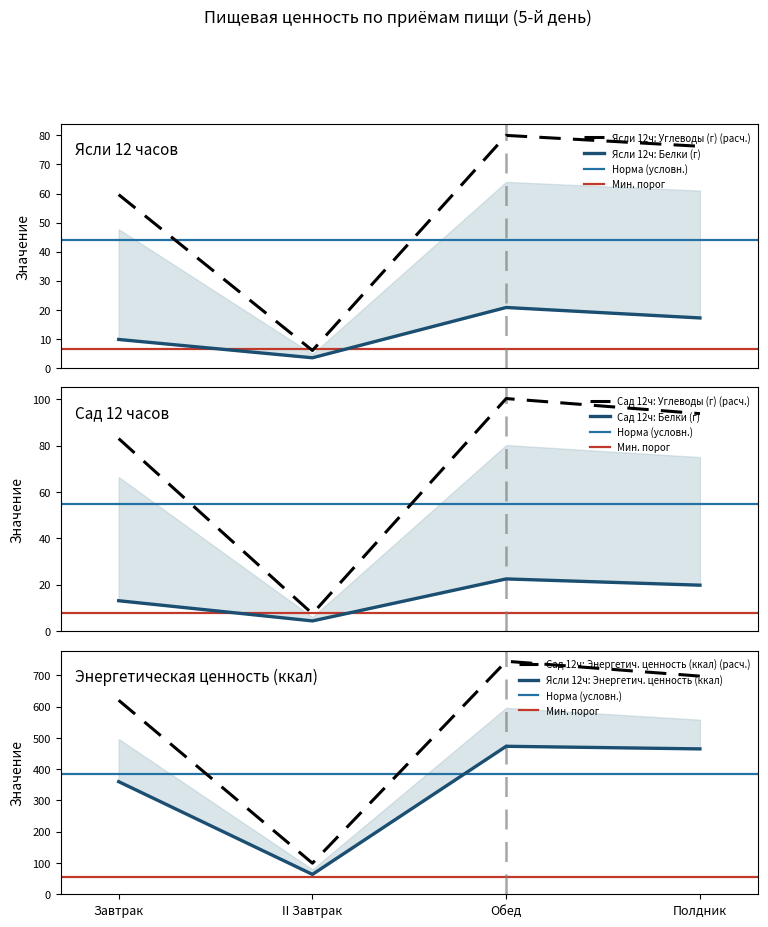

The Сад 12ч: Белки (г) series shows 13.1 at Завтрак. True or false?

True